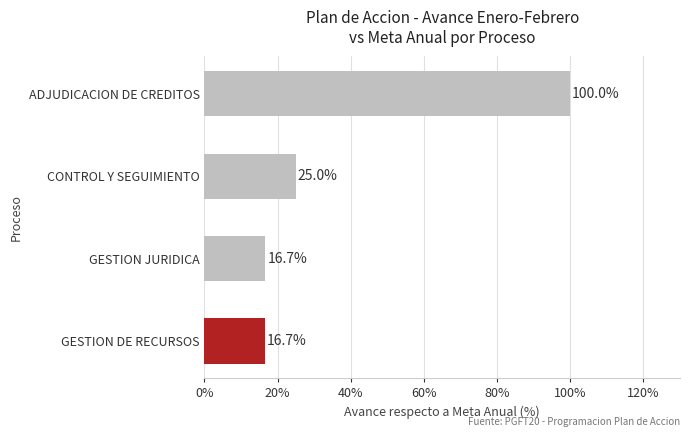

What is the sum of the values at ADJUDICACION DE CREDITOS and GESTION JURIDICA?

116.7